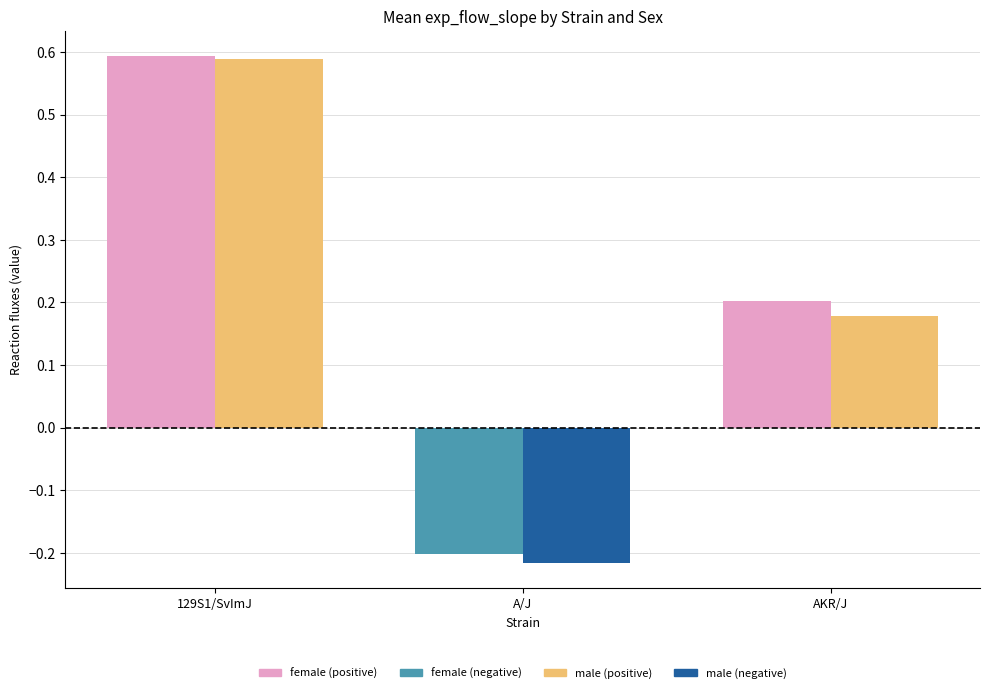

Which series has the widest spread of values?

female (positive)